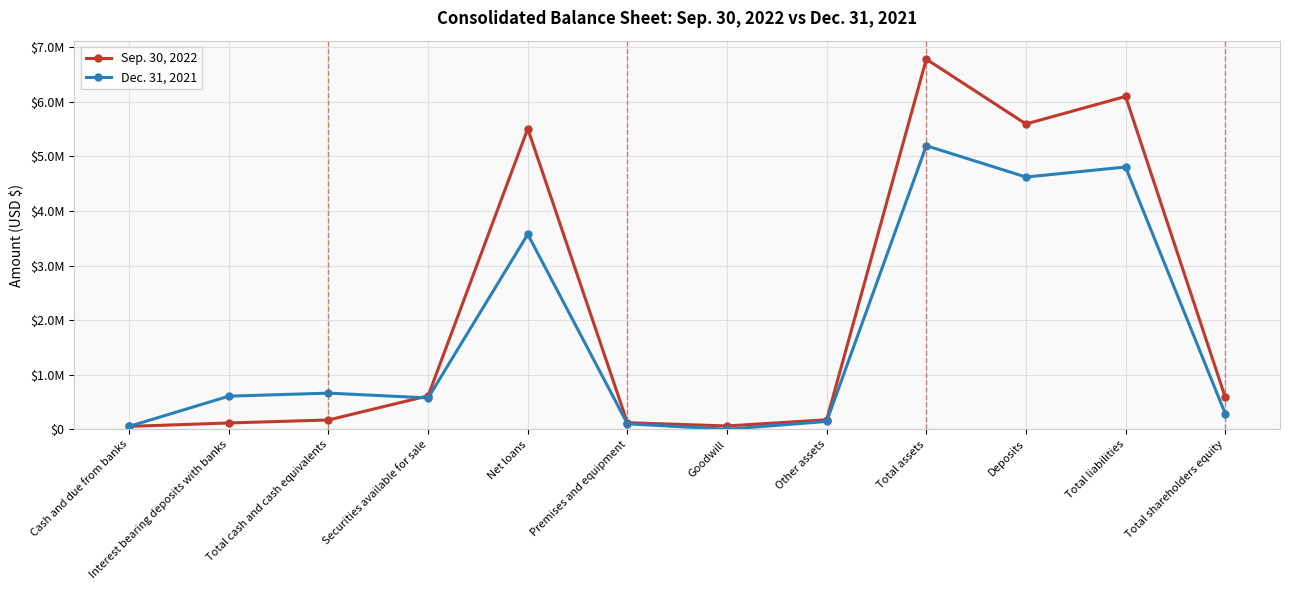

The value of Dec. 31, 2021 at Deposits is 4622116. True or false?

True